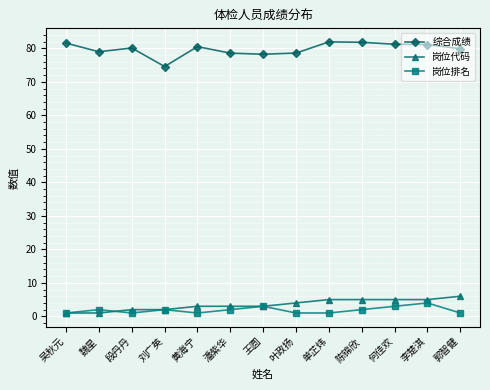

True or false: 综合成绩 has a value of 16.5 at 魏星.

False